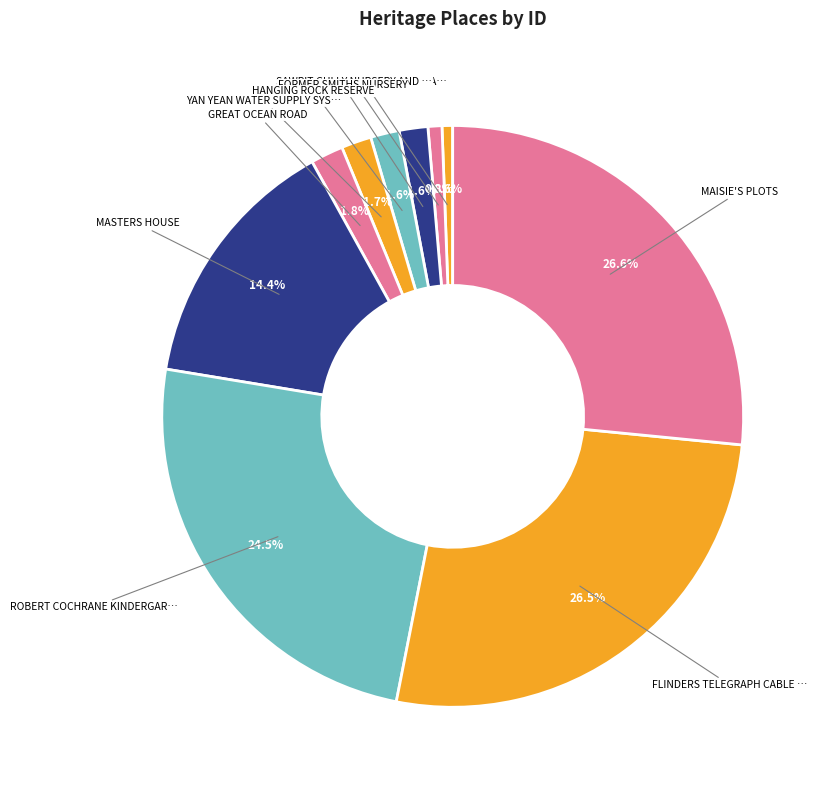

How many segments does this pie chart have?

10